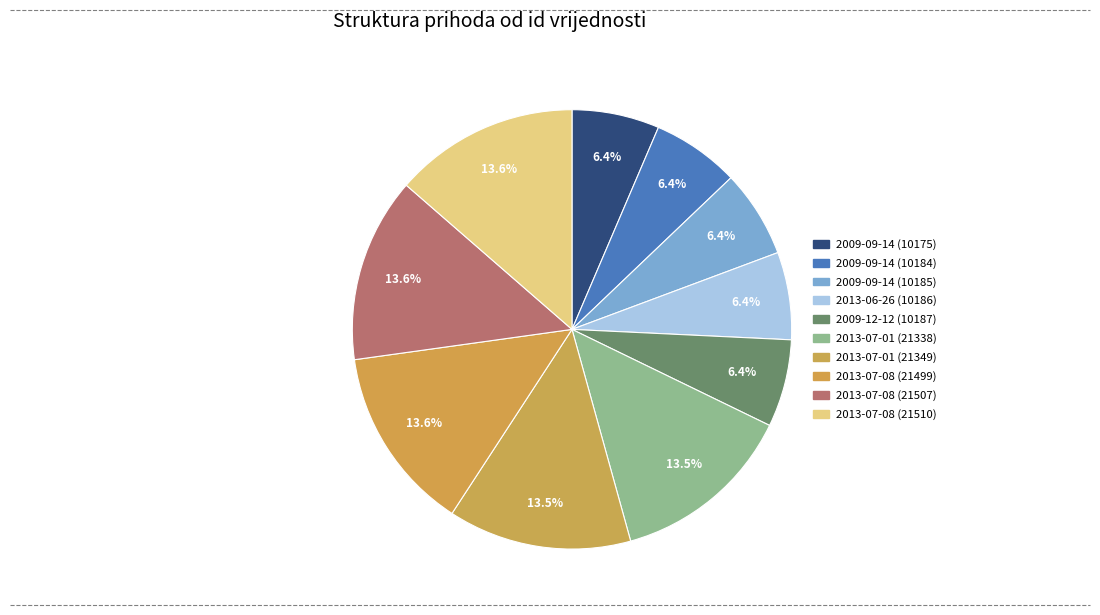

How many slices are in this pie chart?

10